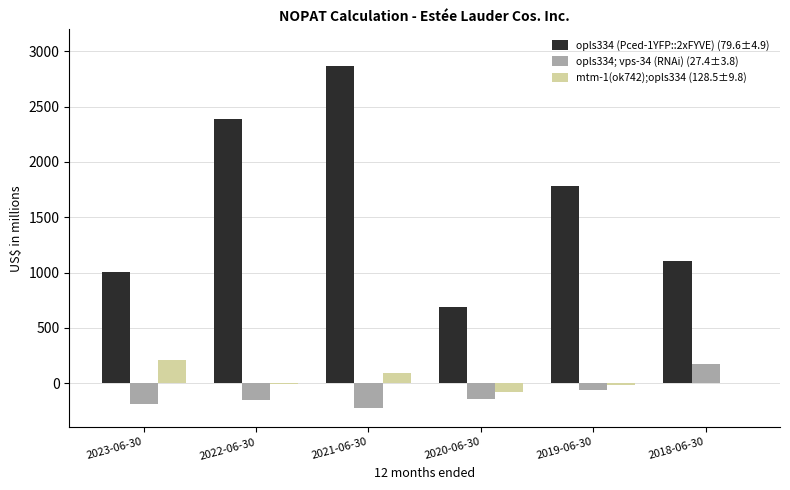

What is the sum of all opls334 (Pced-1YFP::2xFYVE) (79.6±4.9) values?

9843